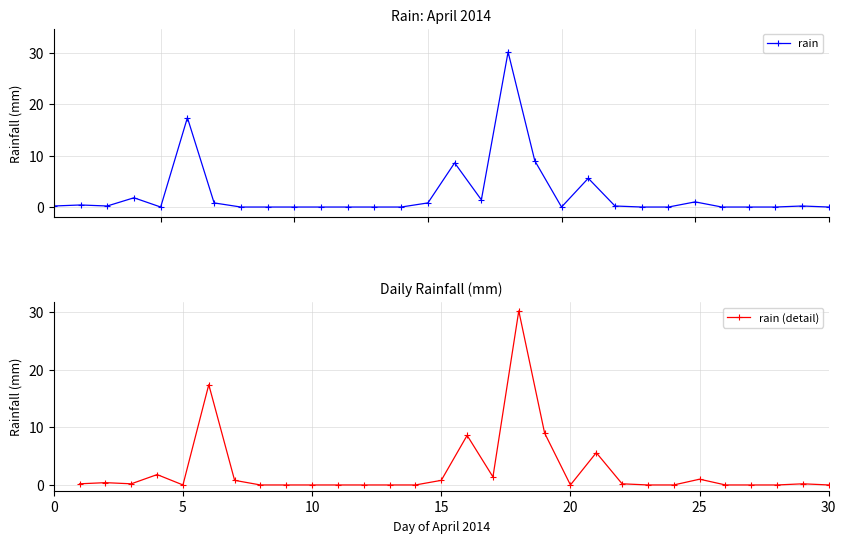

True or false: rain (detail) has more than 1 points higher than both neighbors.

True